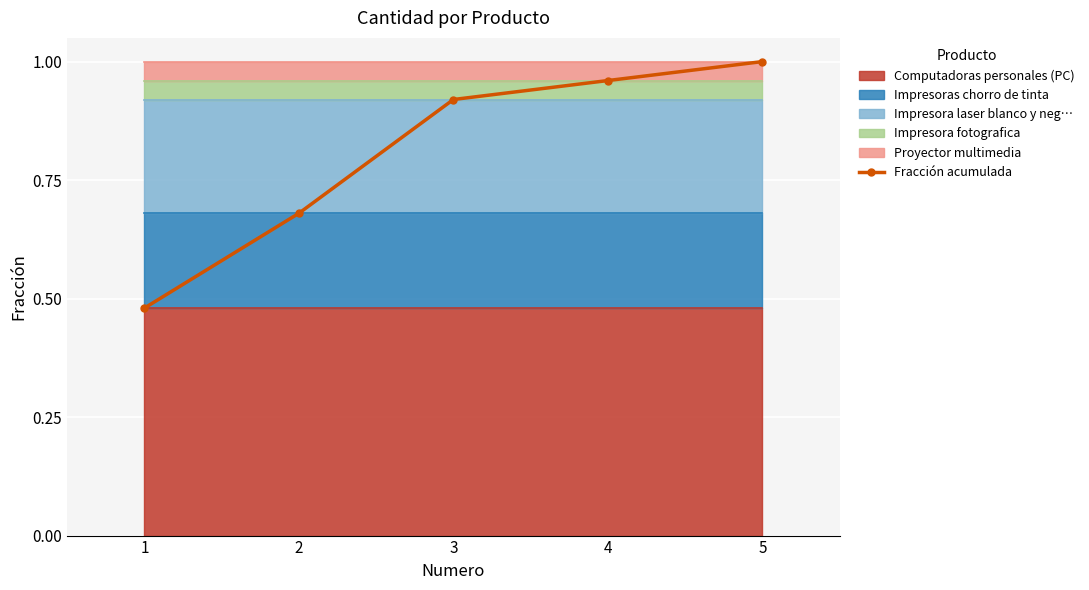

The value at 2 is 0.2. True or false?

False